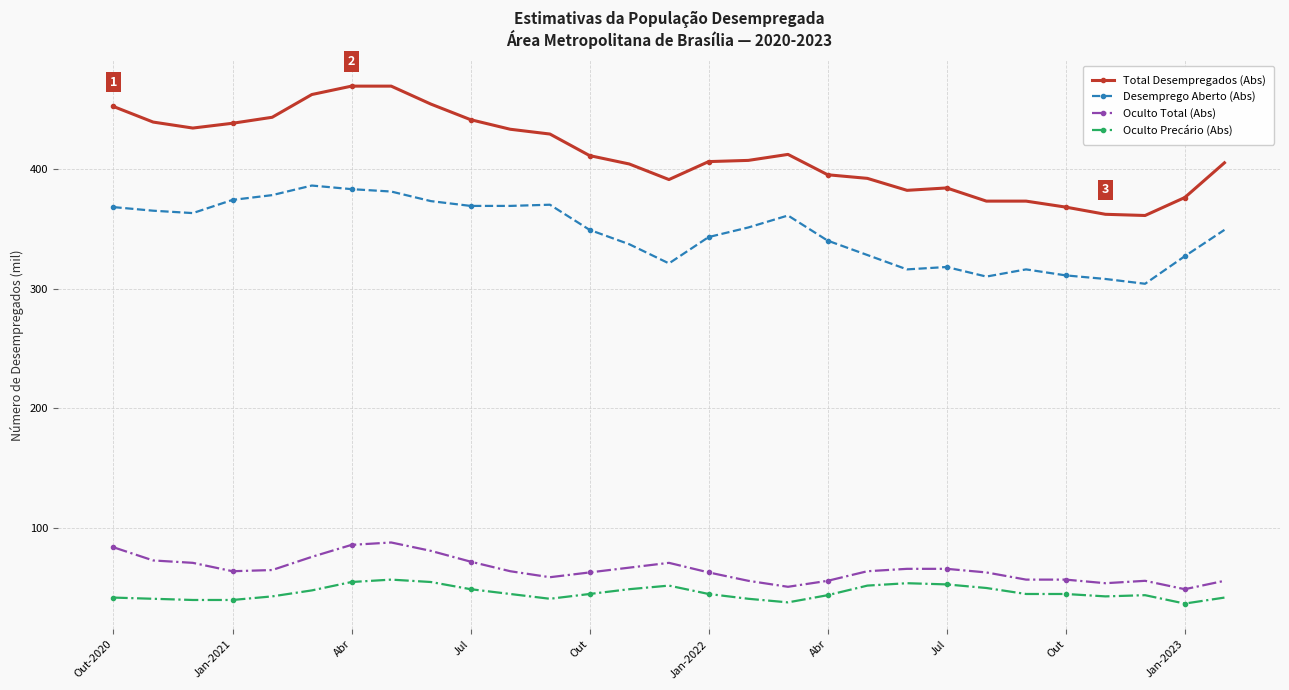

What is the value of the Total Desempregados (Abs) point at the 15th from the left?

391